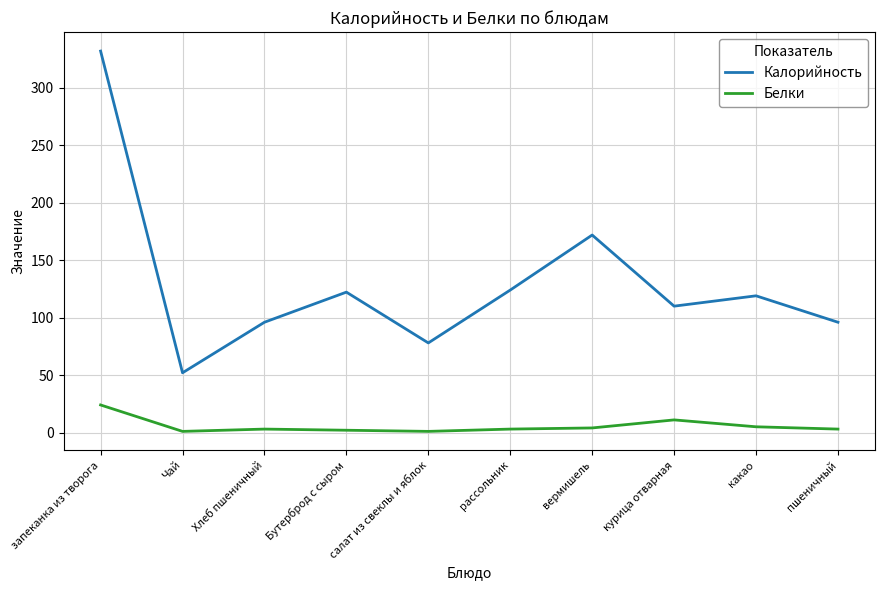

True or false: Калорийность has a value of 211.3 at Бутерброд с сыром.

False